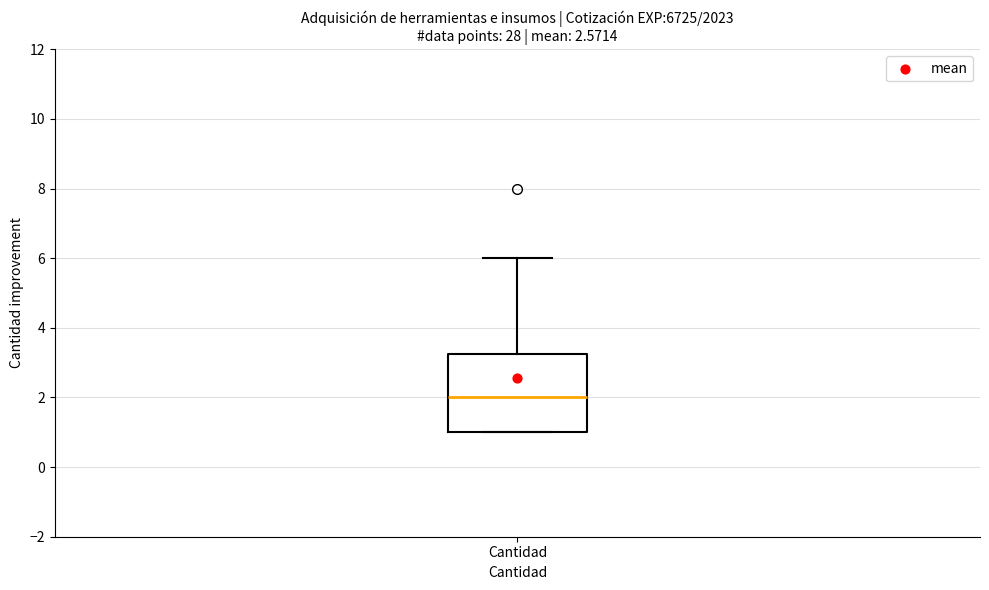

Transcribe this box plot: give where the median line is, the range the box spans, and where the two whiskers end, as read against the y-axis. The values are not printed on the chart, so give them approximately, as read against the axis.

median 2.0, box 1.0 to 3.2, whiskers 1.0 to 6.0